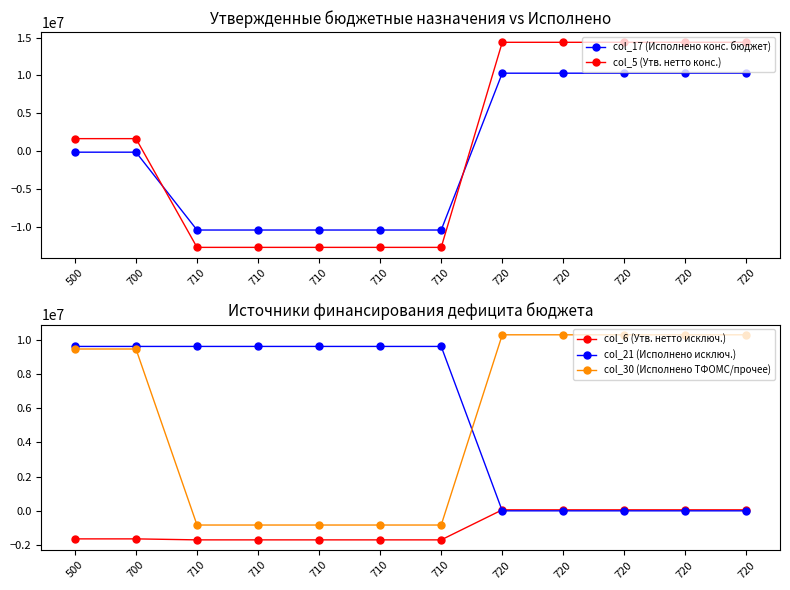

At which category does the chart reach its minimum across all series?

710